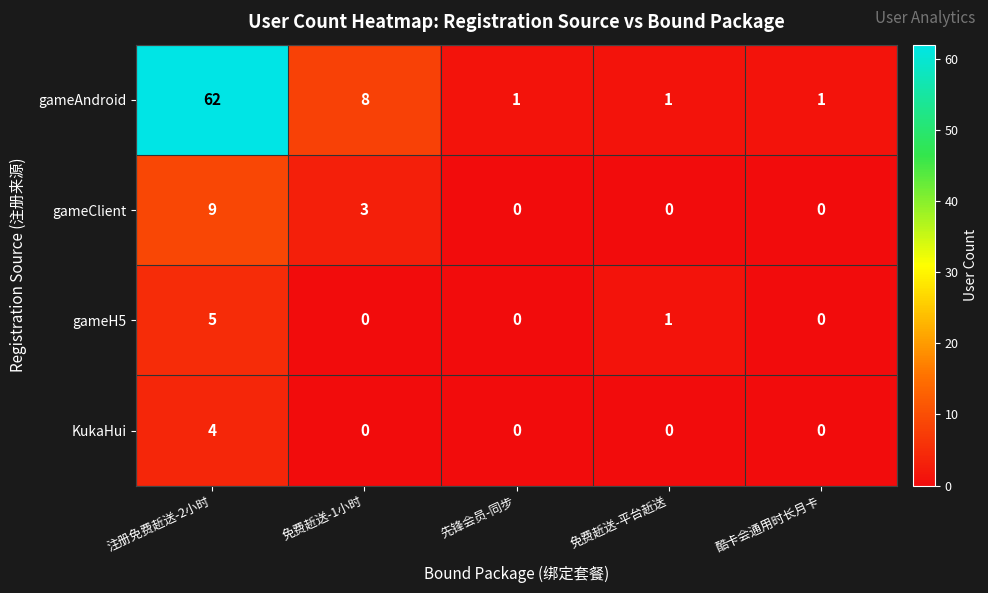

How many positive values does the gameClient series have?

2